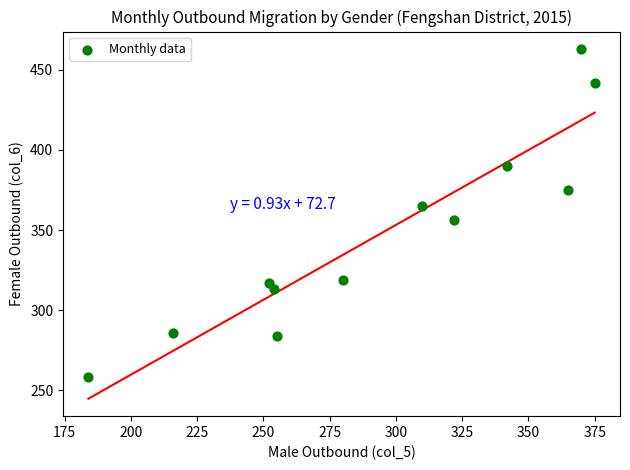

What is the average X value?

294